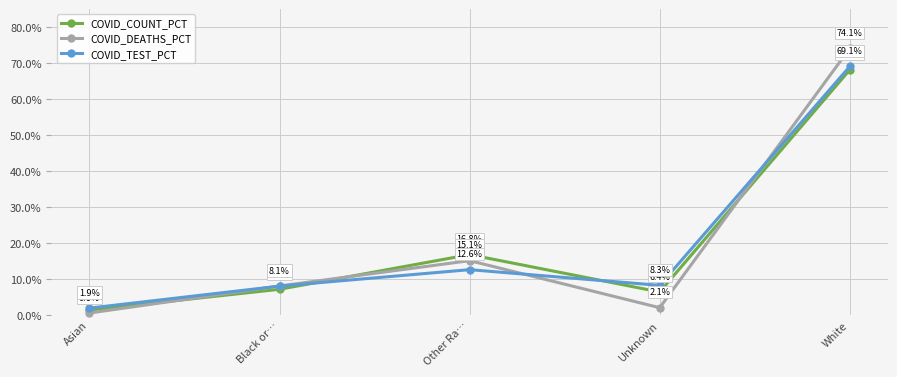

The value of COVID_DEATHS_PCT at Other Ra… is 25.5. True or false?

False